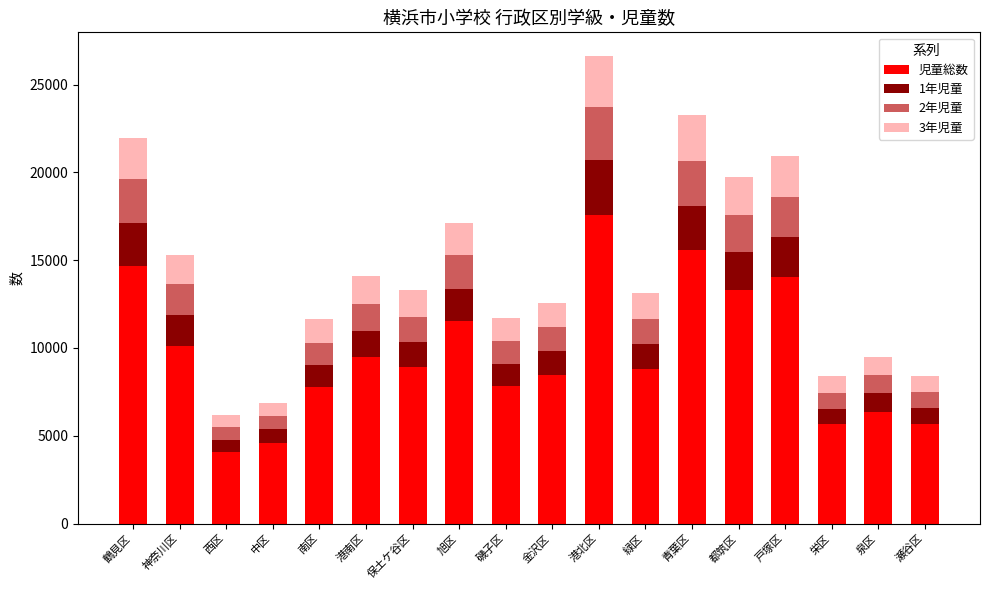

What is the maximum value for 児童総数?

17595